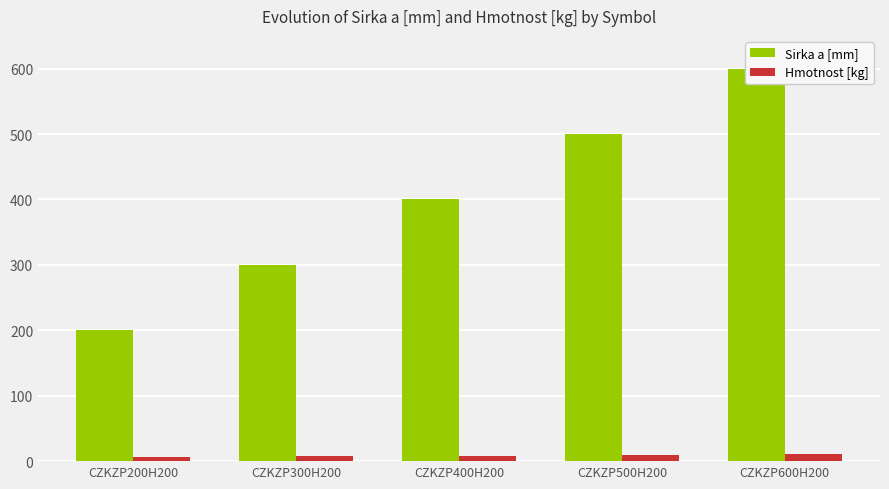

What position from the right is CZKZP600H200?

1